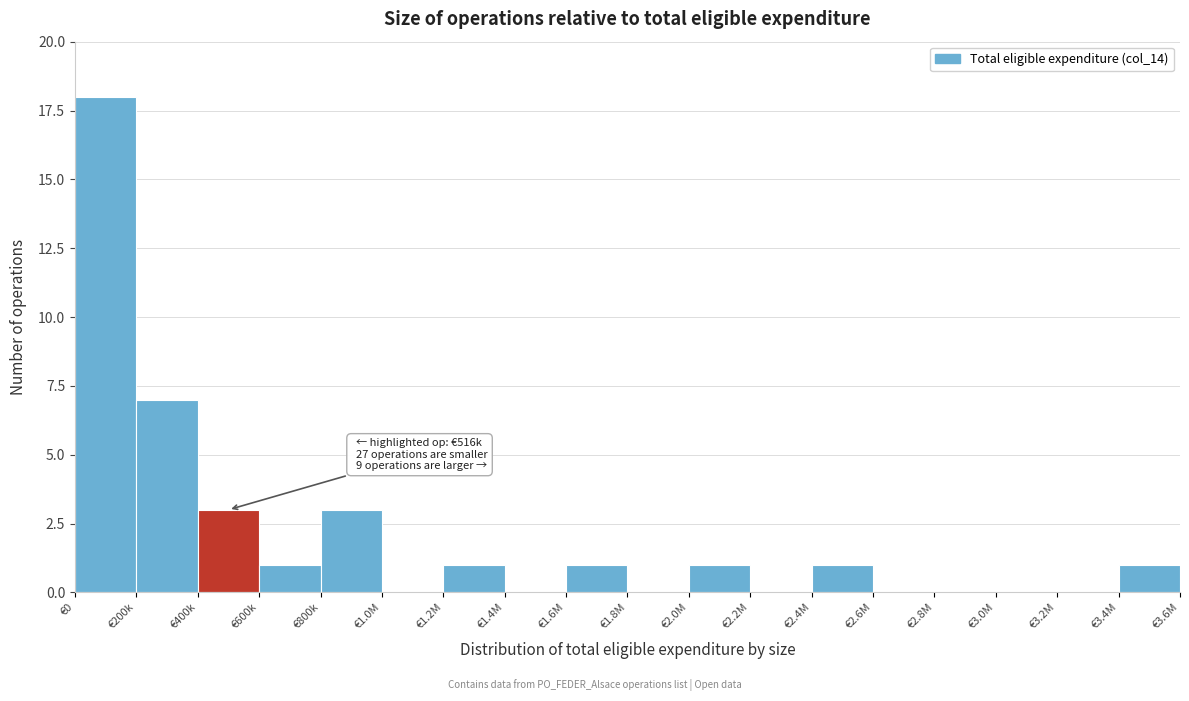

Reading right to left, what are all the values shown in this chart?

€3.4M=1	€3.2M=0	€3.0M=0	€2.8M=0	€2.6M=0	€2.4M=1	€2.2M=0	€2.0M=1	€1.8M=0	€1.6M=1	€1.4M=0	€1.2M=1	€1.0M=0	€800k=3	€600k=1	€400k=3	€200k=7	€0=18